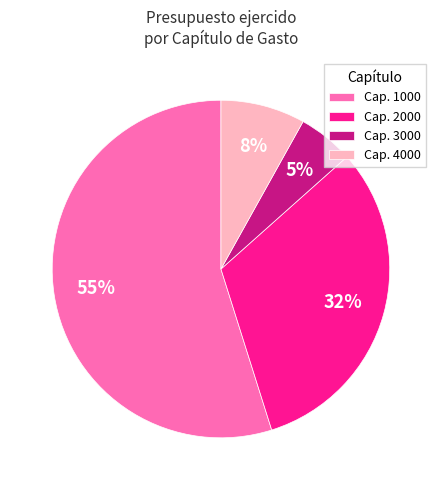

What is the smallest slice in the pie chart?

Cap. 3000